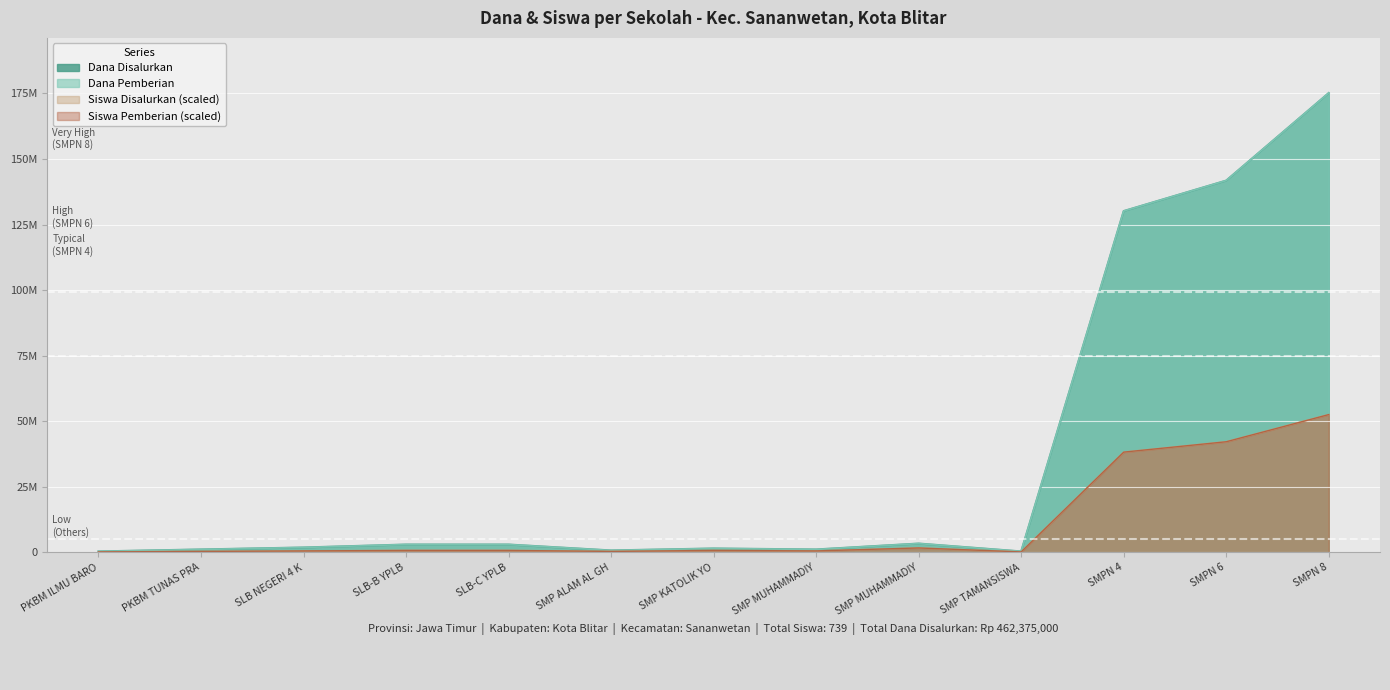

At SMPN 6, list the series in order from smallest to largest.

Siswa Disalurkan, Siswa Pemberian, Dana Disalurkan, Dana Pemberian